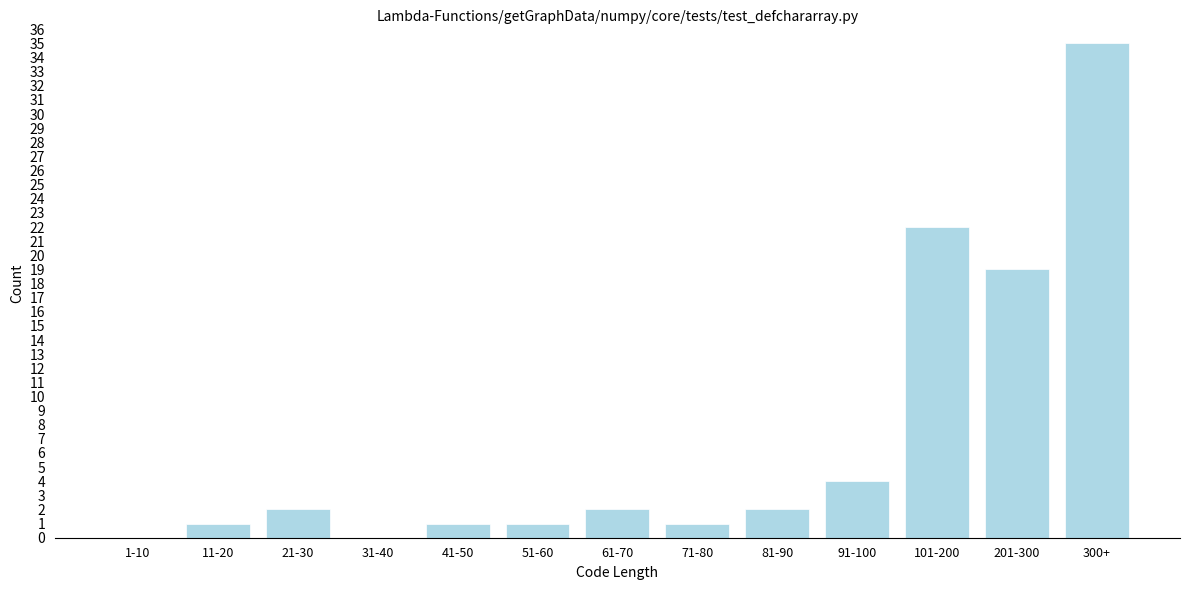

Reading right to left, what are all the values shown in this chart?

300+=35	201-300=19	101-200=22	91-100=4	81-90=2	71-80=1	61-70=2	51-60=1	41-50=1	31-40=0	21-30=2	11-20=1	1-10=0